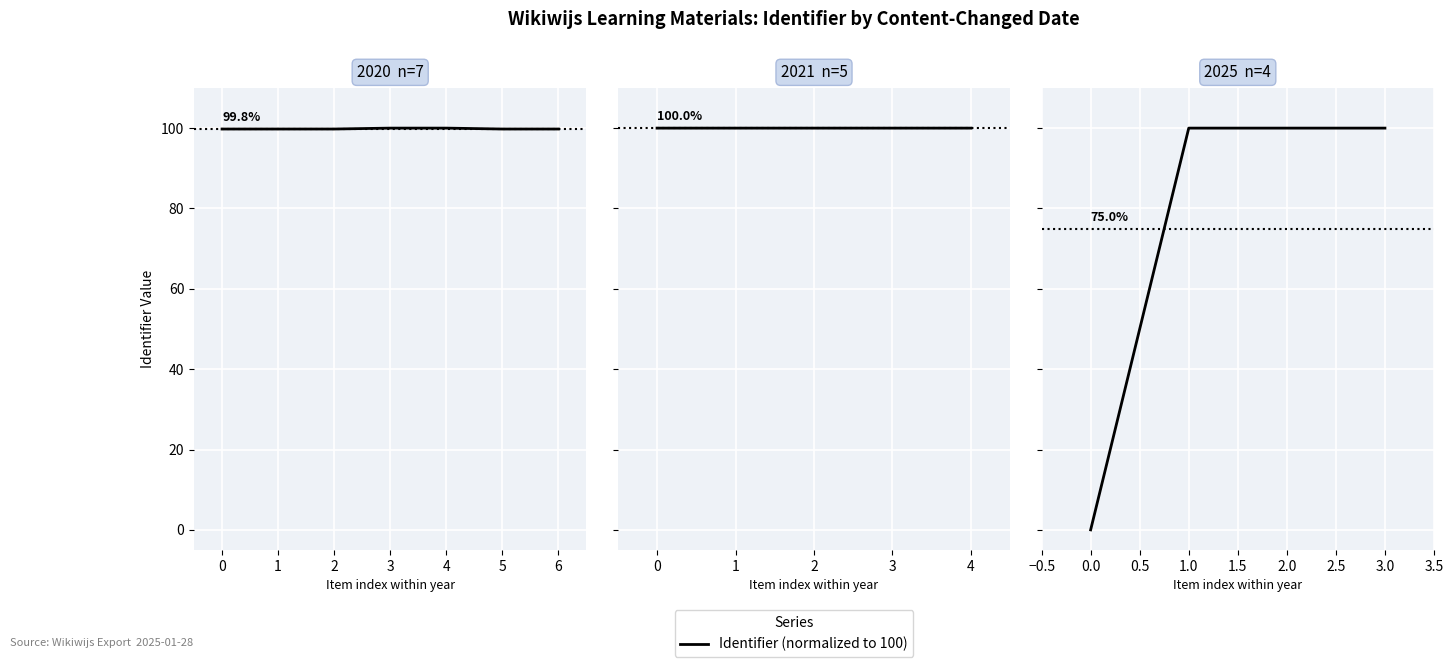

What is the difference between the maximum and minimum values?

100.0